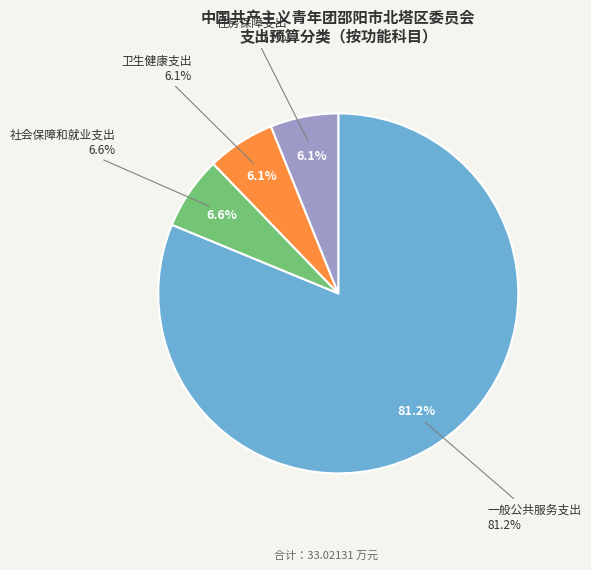

What is the largest slice in the pie chart?

一般公共服务支出